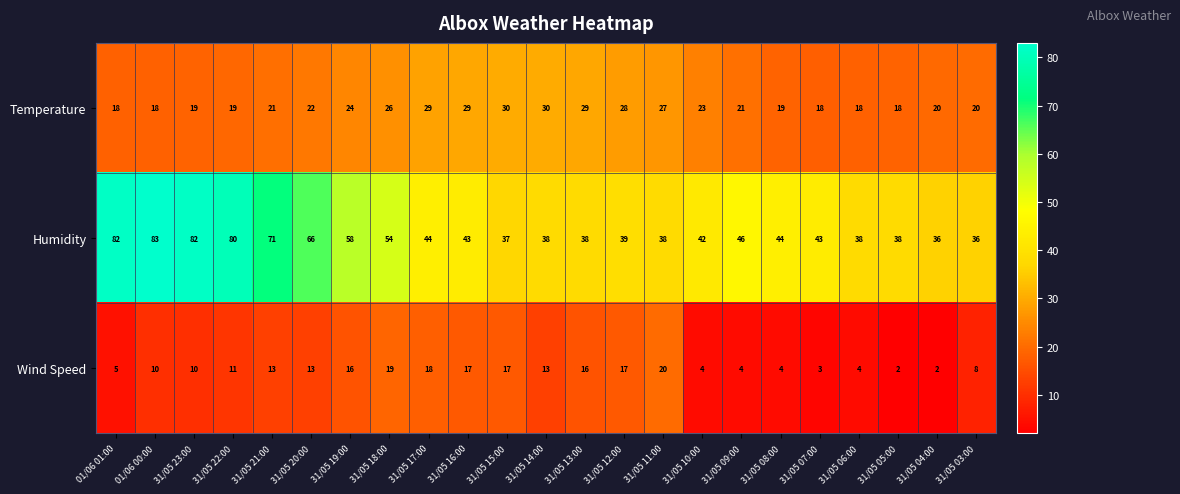

What is the total value across all series at 31/05 16:00?

89